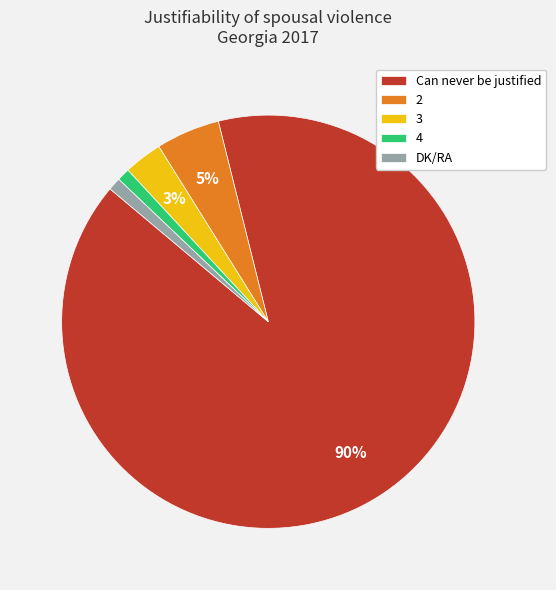

True or false: 3 accounts for 3% of the total.

True